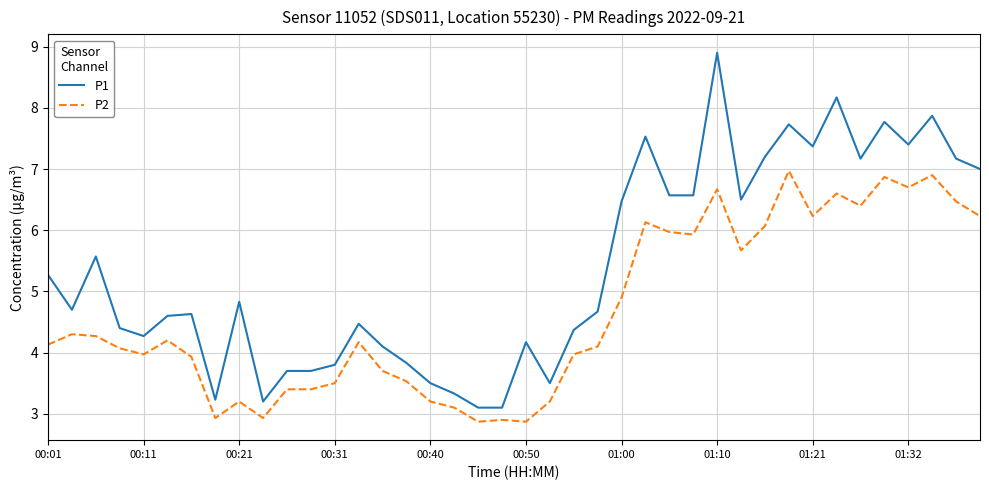

Which series has the largest range (max minus min)?

P1